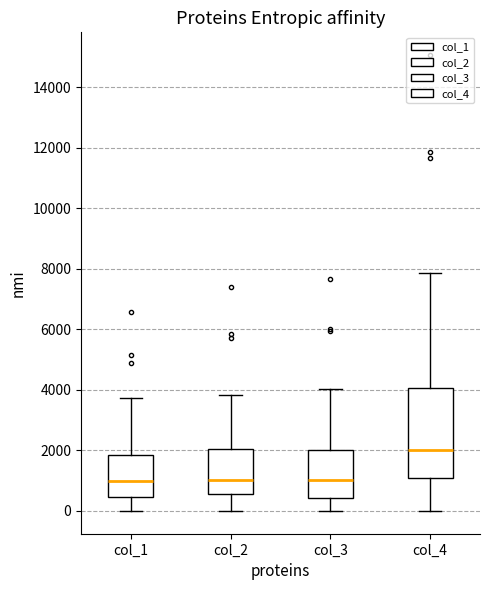

Where does the upper whisker of the box for col_2 end on the y-axis? The values are not printed on the chart, so give them approximately, as read against the axis.

3800